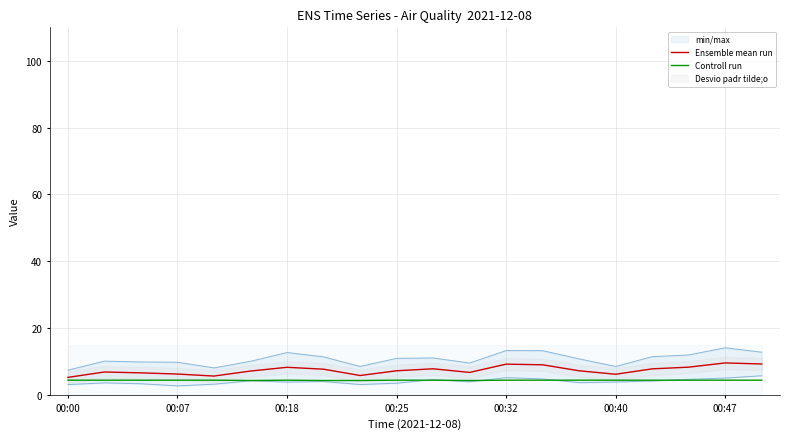

The value of Controll run at 00:40 is 4.4. True or false?

True